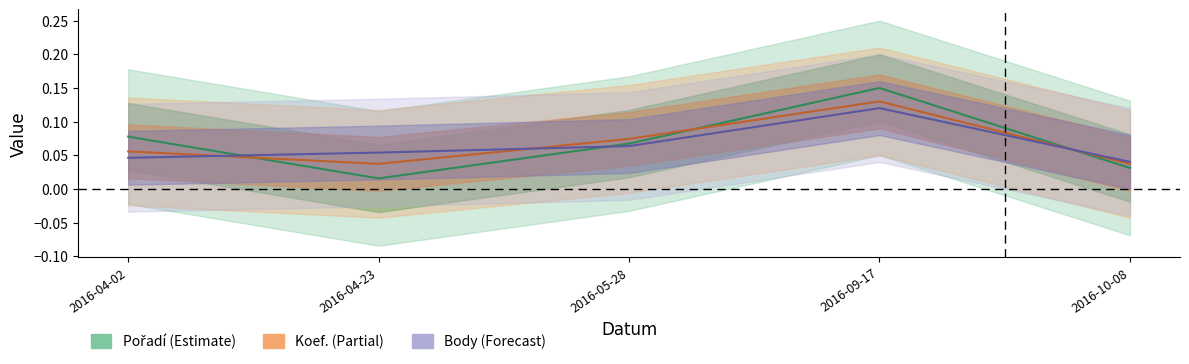

Rank the categories by Koef. value from highest to lowest.

2016-09-17, 2016-05-28, 2016-04-02, 2016-04-23, 2016-10-08